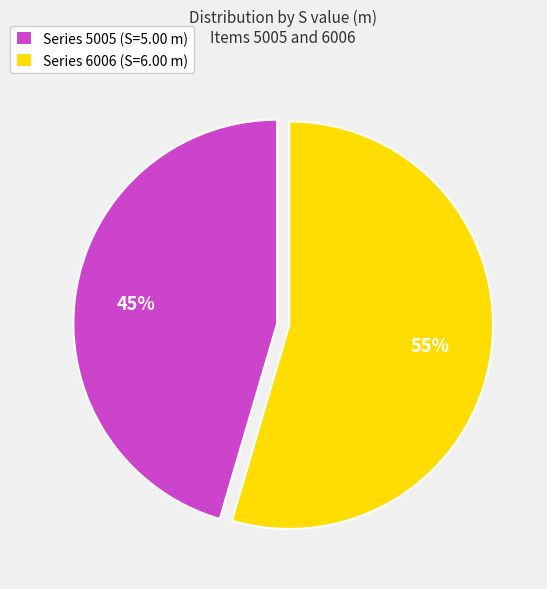

To the nearest percent, what is the combined percentage of Series 6006 (S=6.00 m) and Series 5005 (S=5.00 m)?

100%